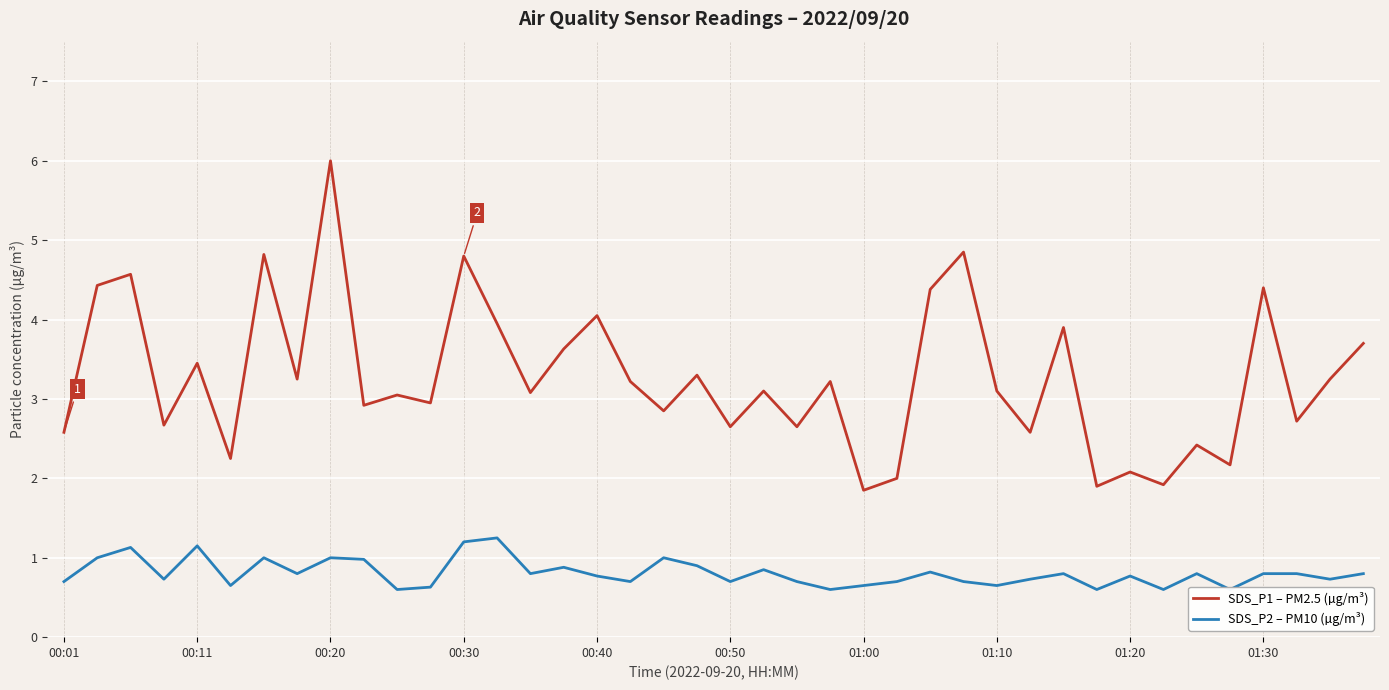

What is the highest value of the SDS_P1 – PM2.5 (µg/m³) series?

6.0